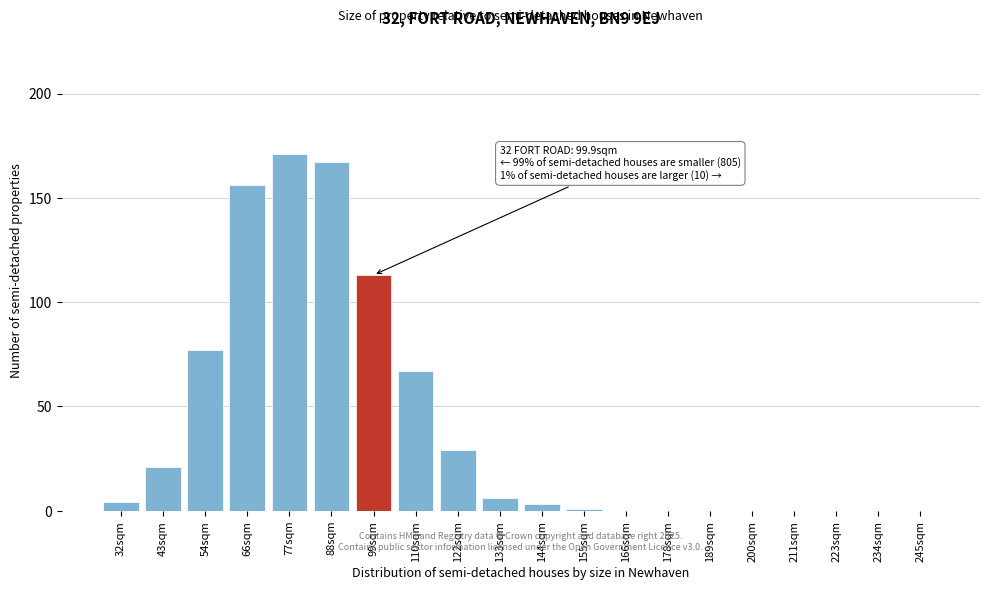

Approximately how many times larger is the value at 88sqm compared to 54sqm?

2.2